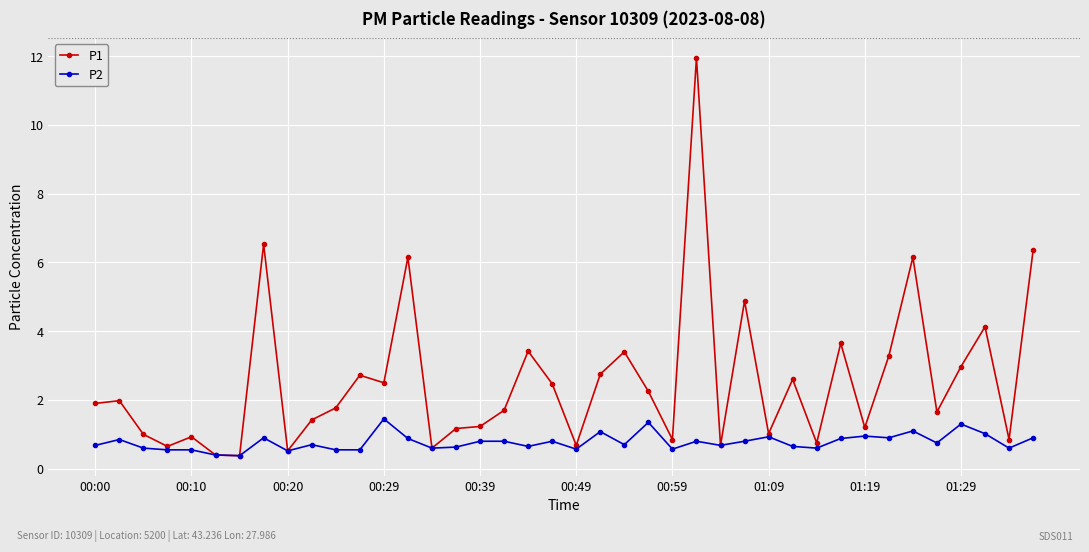

True or false: P2 has more than 1 points higher than both neighbors.

True